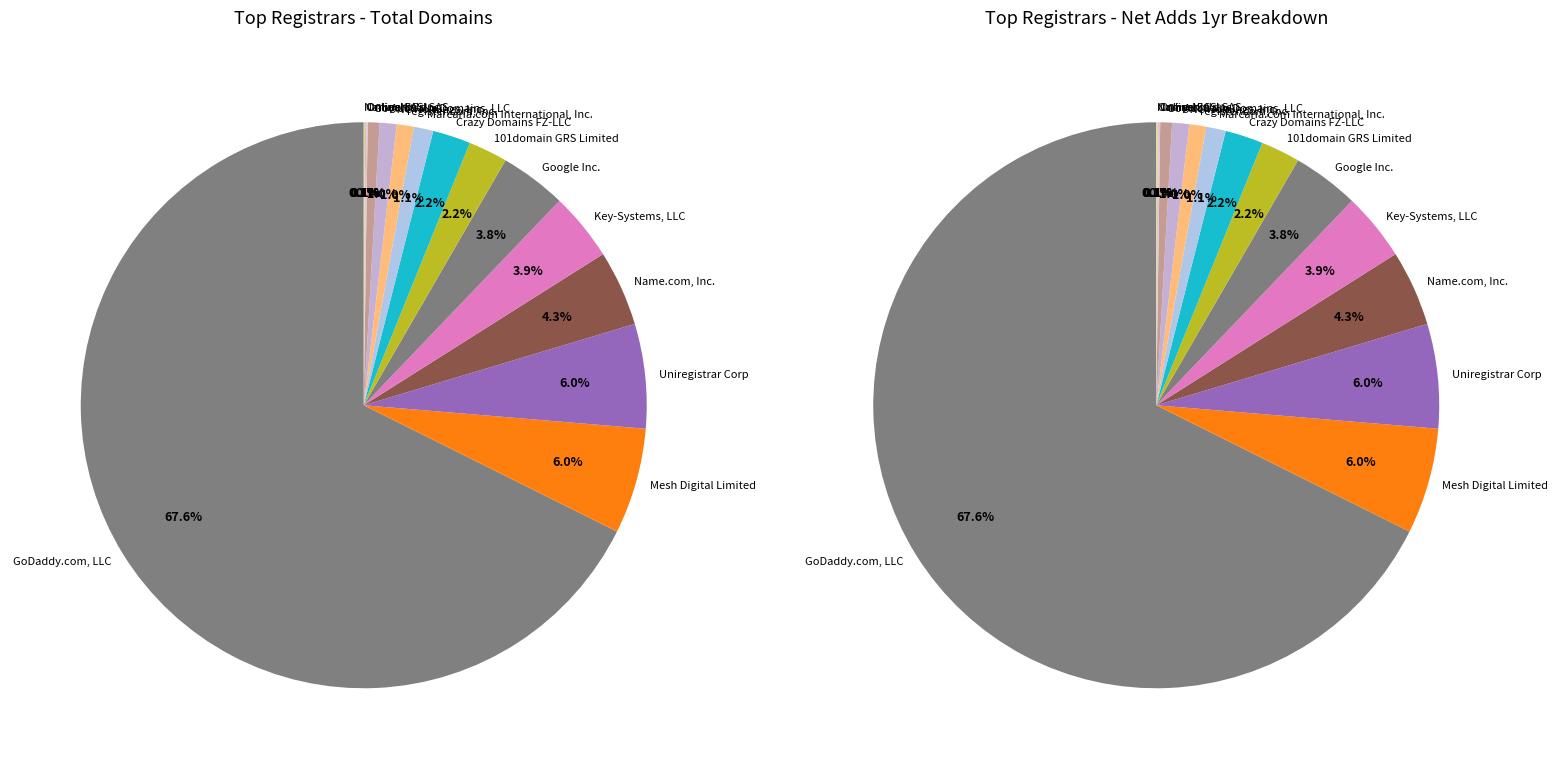

To the nearest percent, what percentage of the pie is Crazy Domains FZ-LLC?

2%